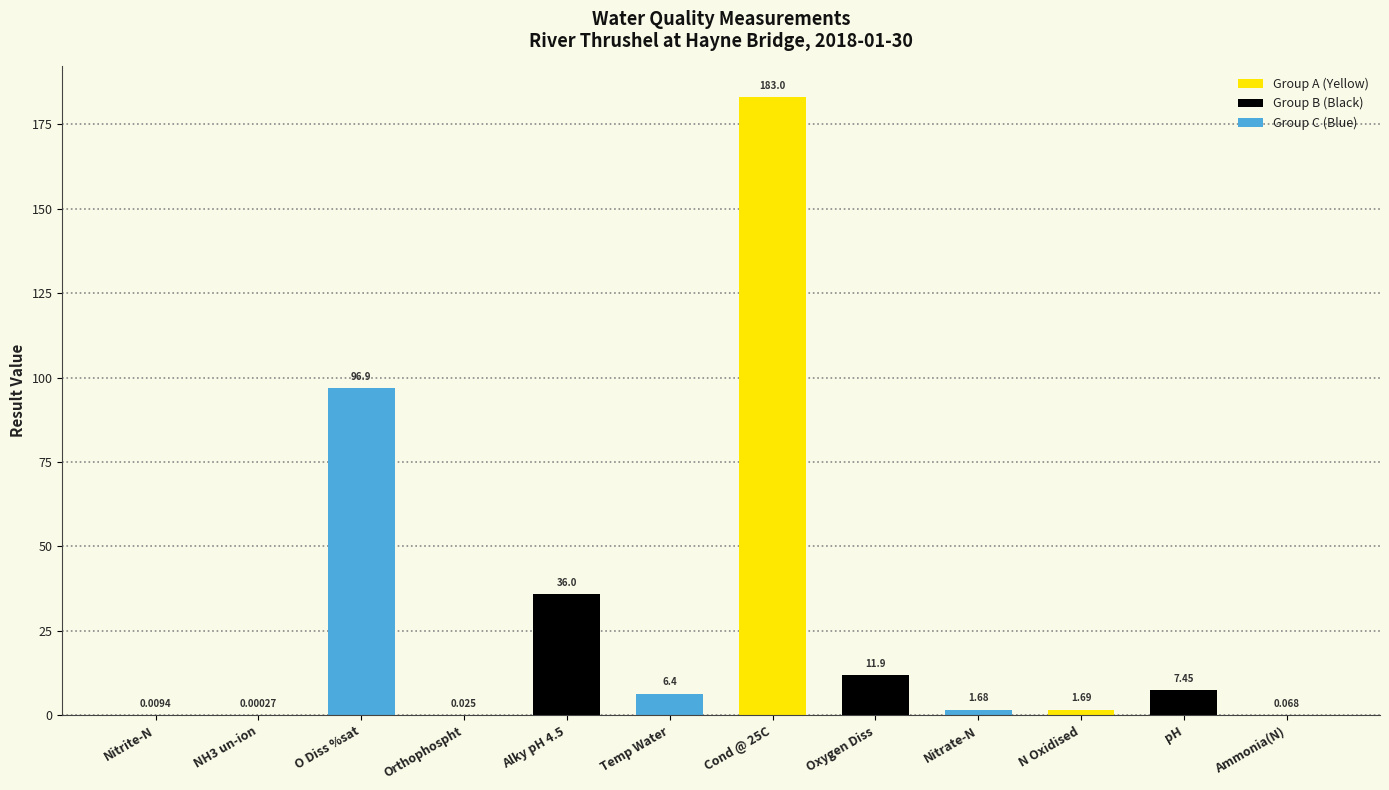

Reading left to right, what are all the values shown in this chart?

Nitrite-N=0.0	NH3 un-ion=0.0	O Diss %sat=96.9	Orthophospht=0.0	Alky pH 4.5=36.0	Temp Water=6.4	Cond @ 25C=183.0	Oxygen Diss=11.9	Nitrate-N=1.7	N Oxidised=1.7	pH=7.5	Ammonia(N)=0.1